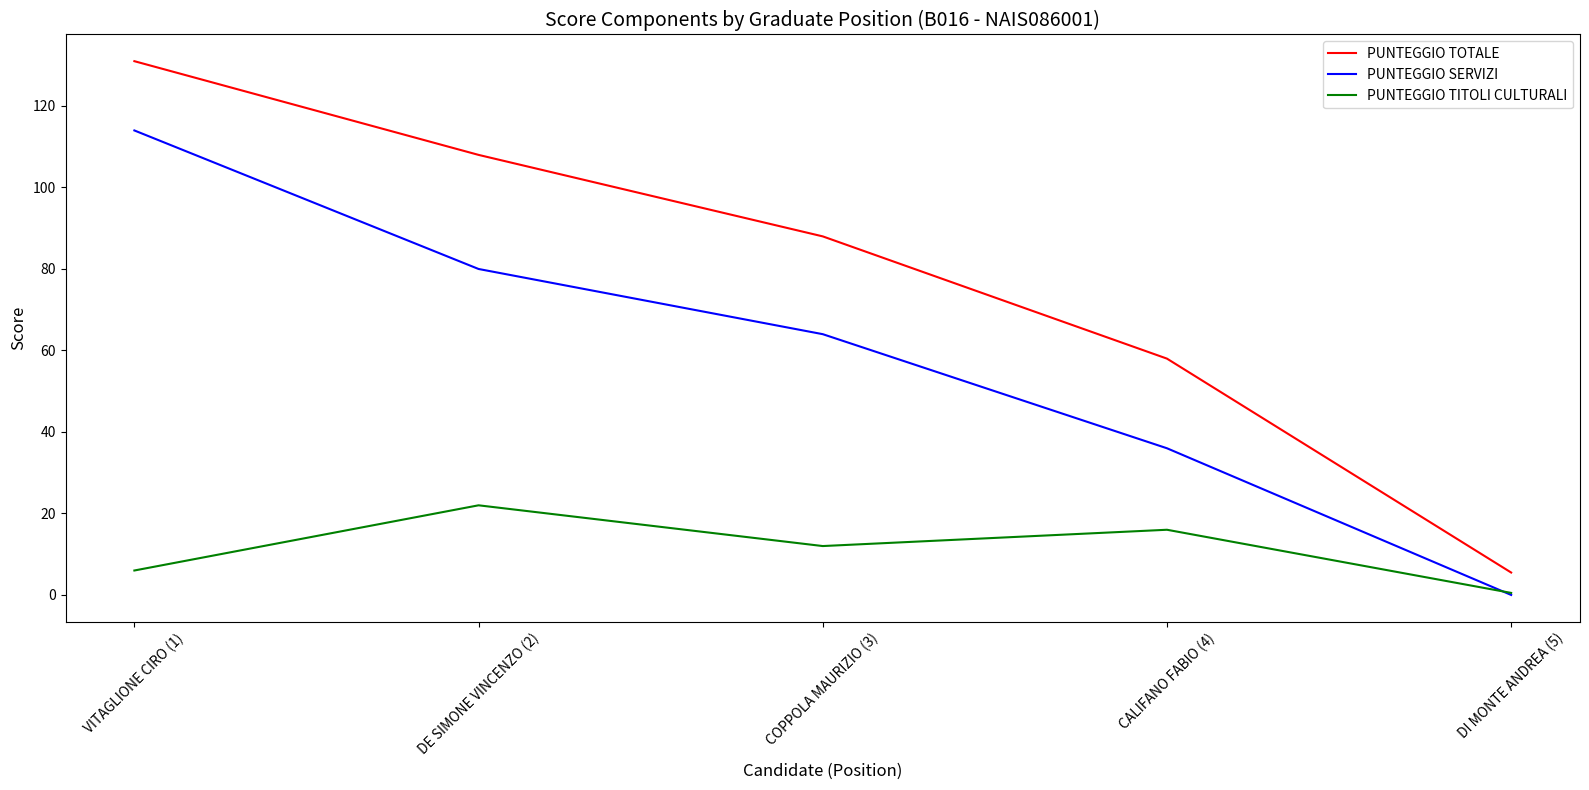

At which label is PUNTEGGIO TITOLI CULTURALI closest to 11?

COPPOLA MAURIZIO (3)